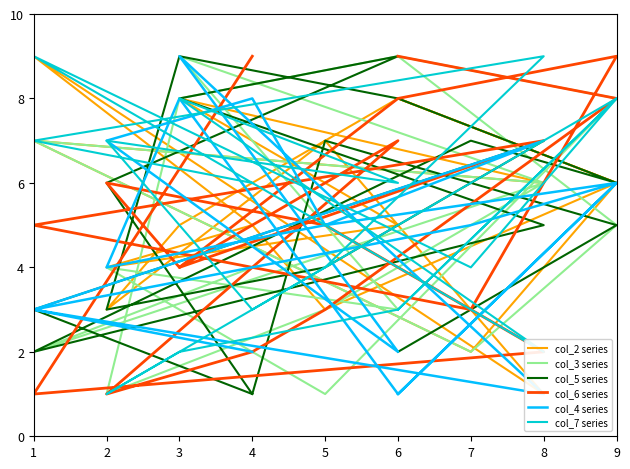

How many lines are shown in the chart?

6